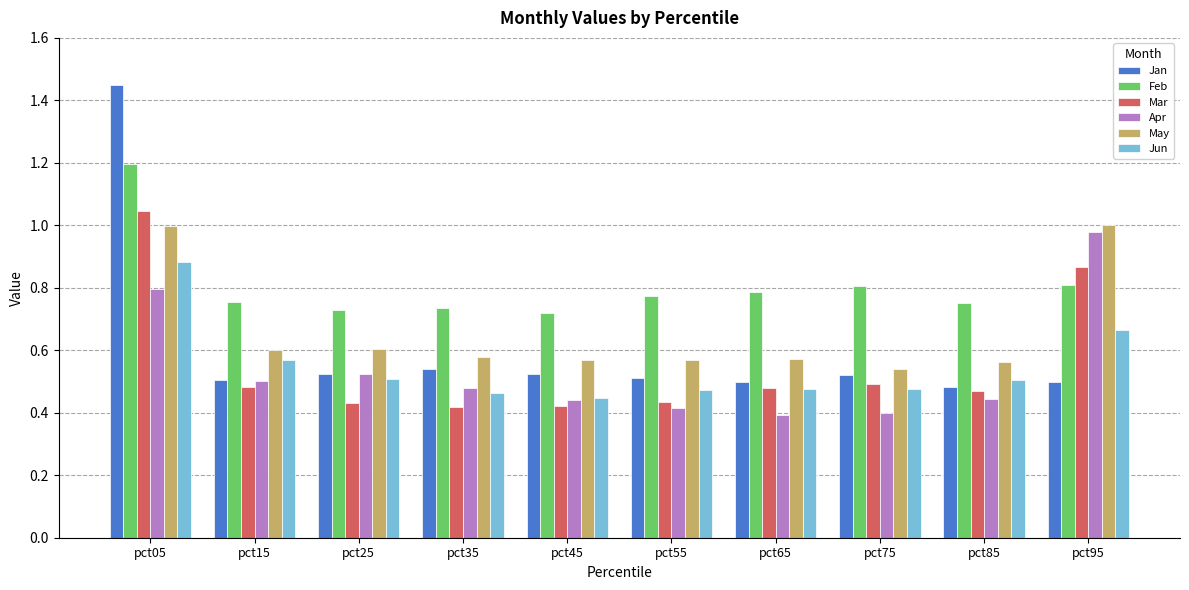

Are the bars grouped side by side (vs. stacked)?

Yes